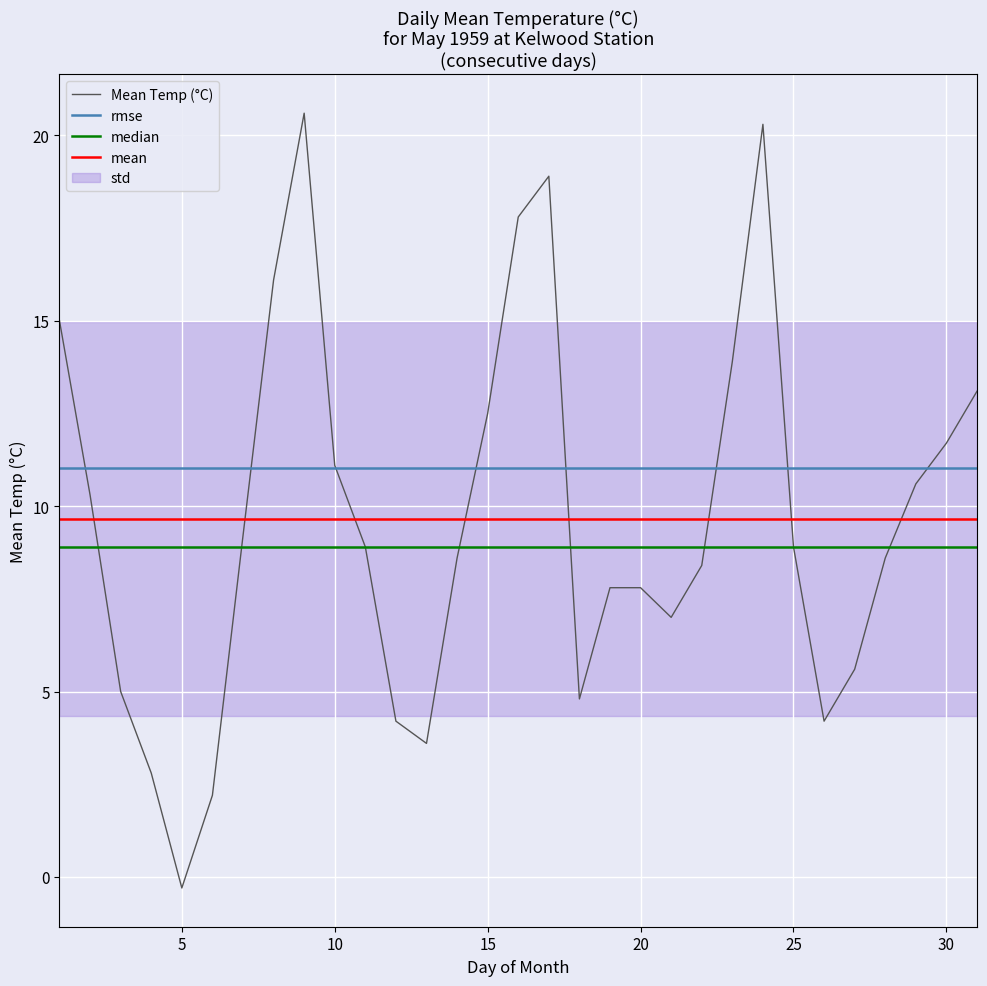

True or false: Max Temp (C) and Min Temp (C) cross at least once.

False